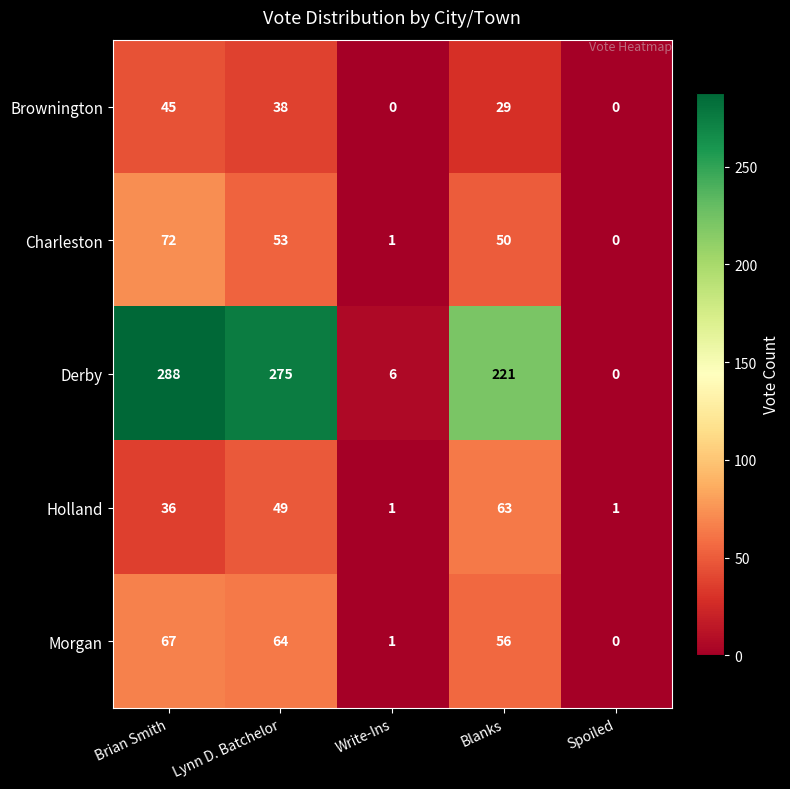

What is the average value of the Morgan series?

38